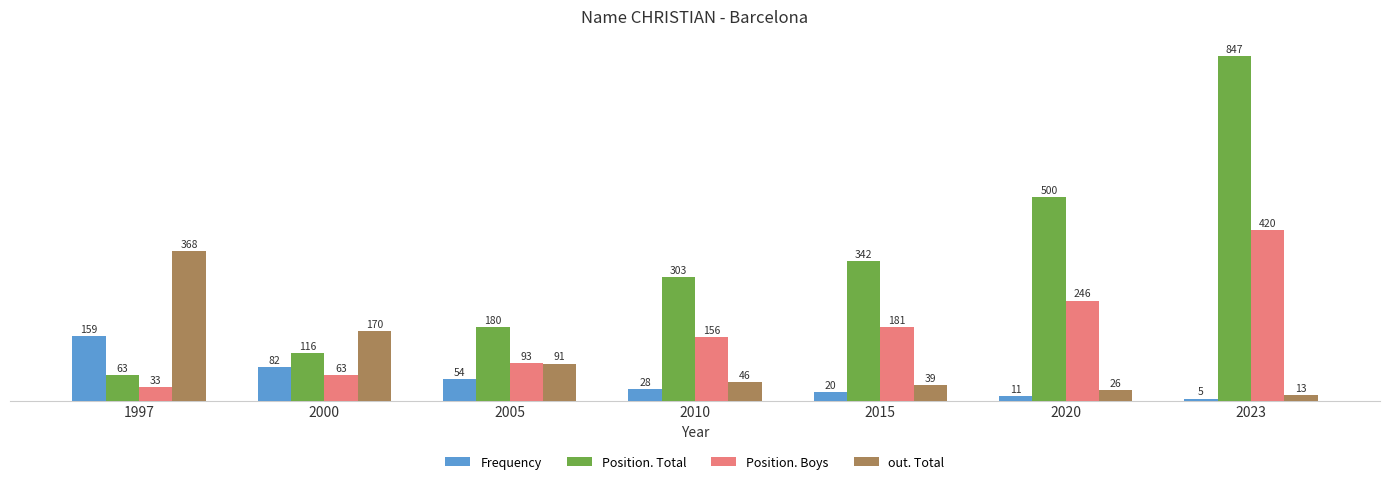

What is the difference between the second highest and second lowest values in the Frequency series?

71